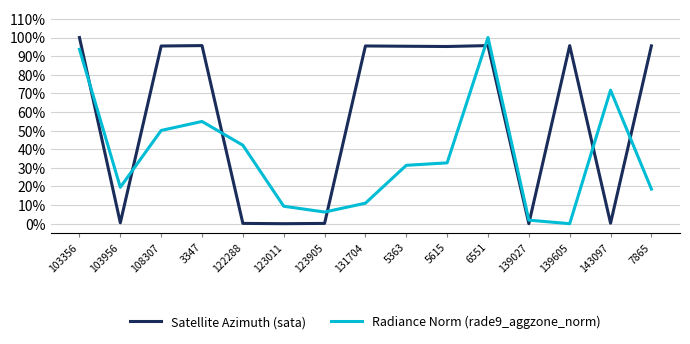

Where do Radiance Norm (rade9_aggzone_norm) and Satellite Azimuth (sata) first cross each other?

103356 and 103956